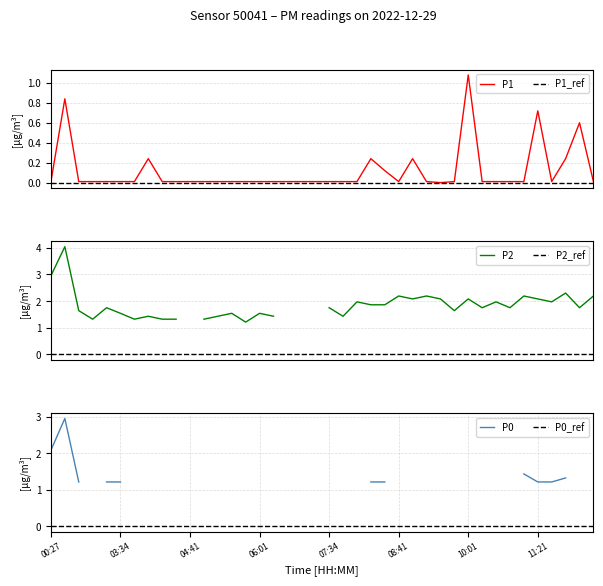

Does the chart display data point markers on the line(s)?

No